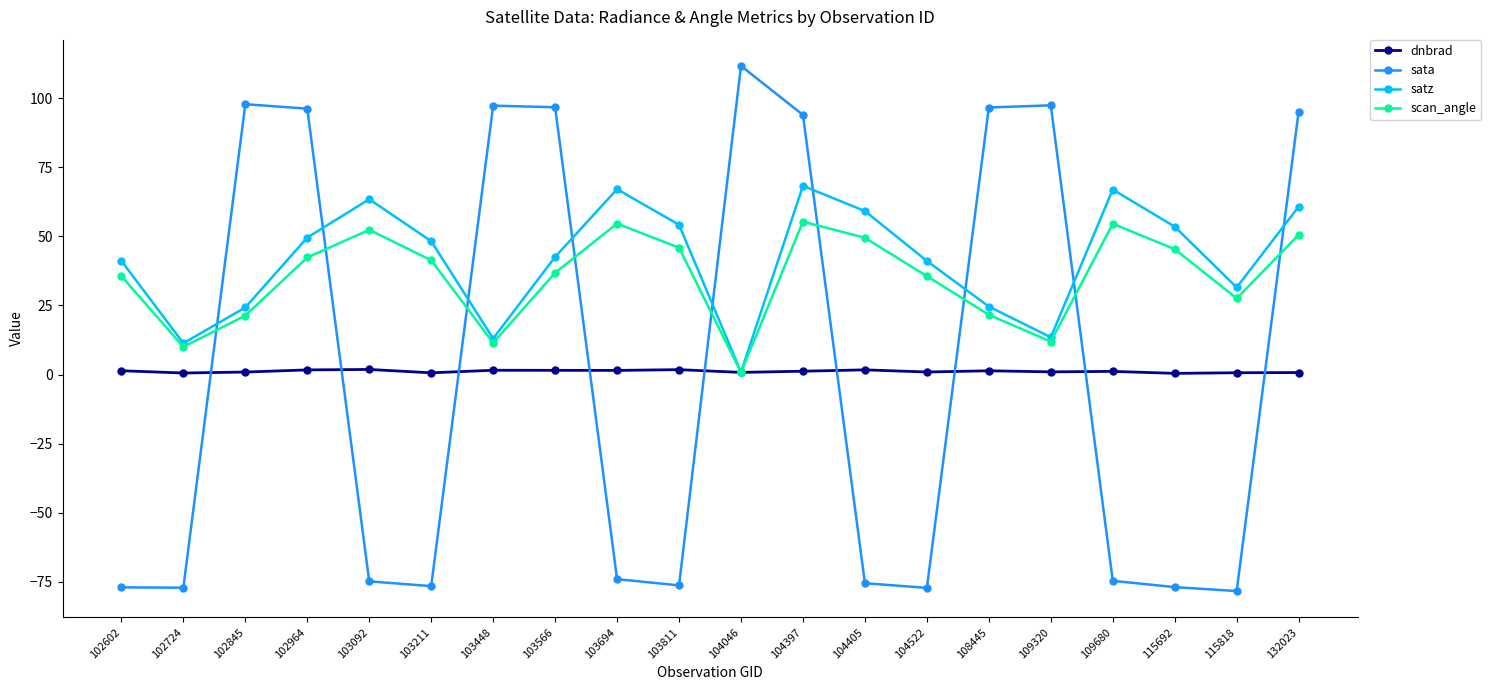

What is the difference between the scan_angle values at 103566 and 102724?

26.8